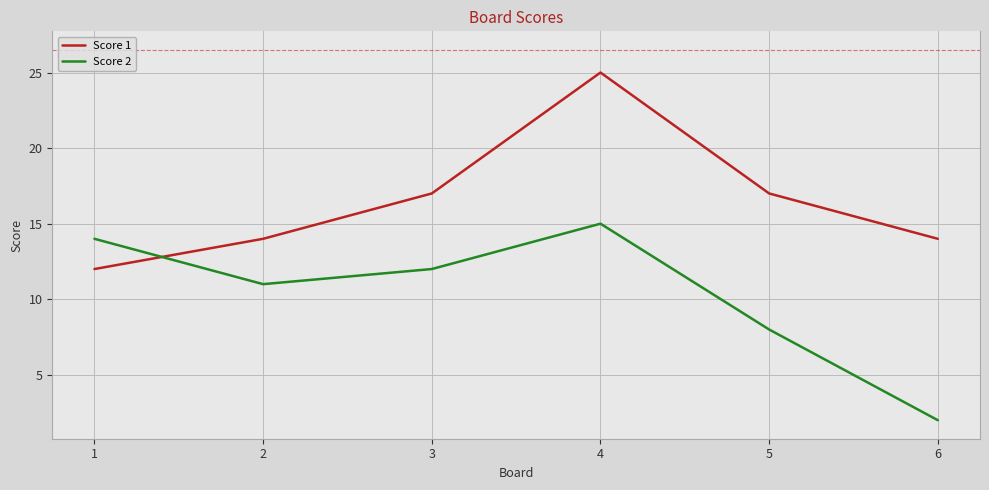

What is the approximate value of Score 1 at 5, to the nearest 5?

15